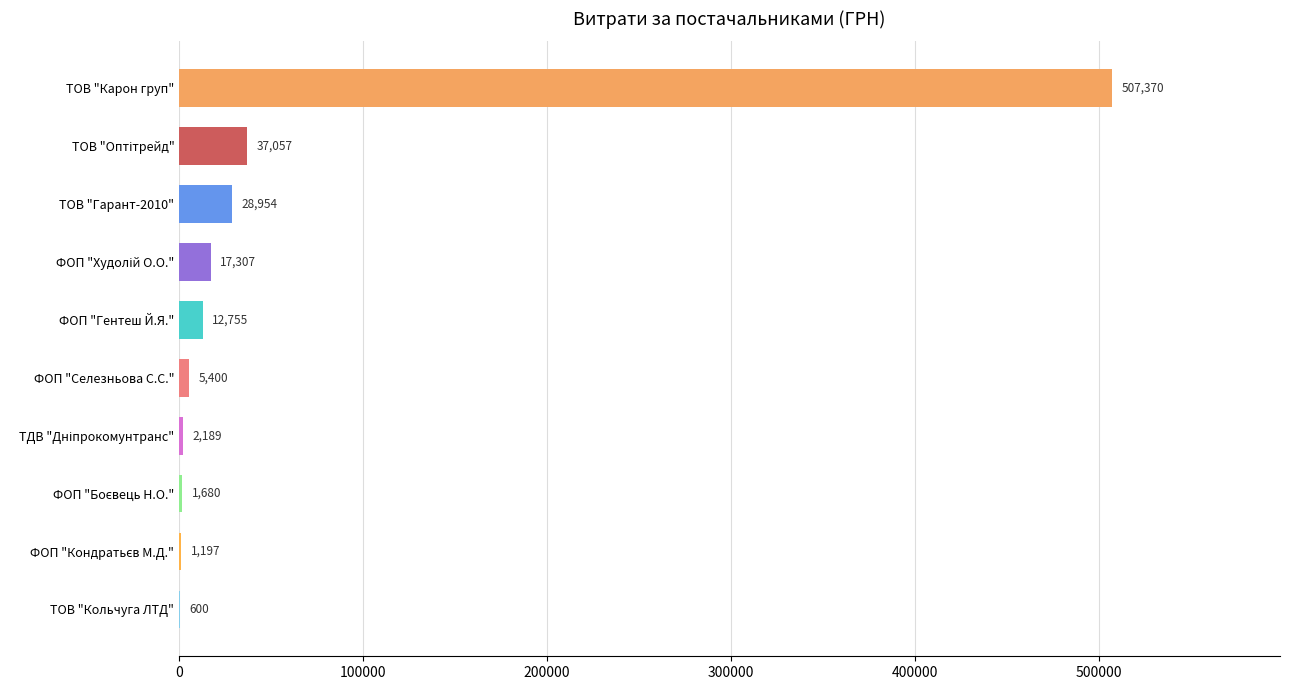

The chart shows a value of 12755.0 at ФОП "Гентеш Й.Я.". True or false?

True